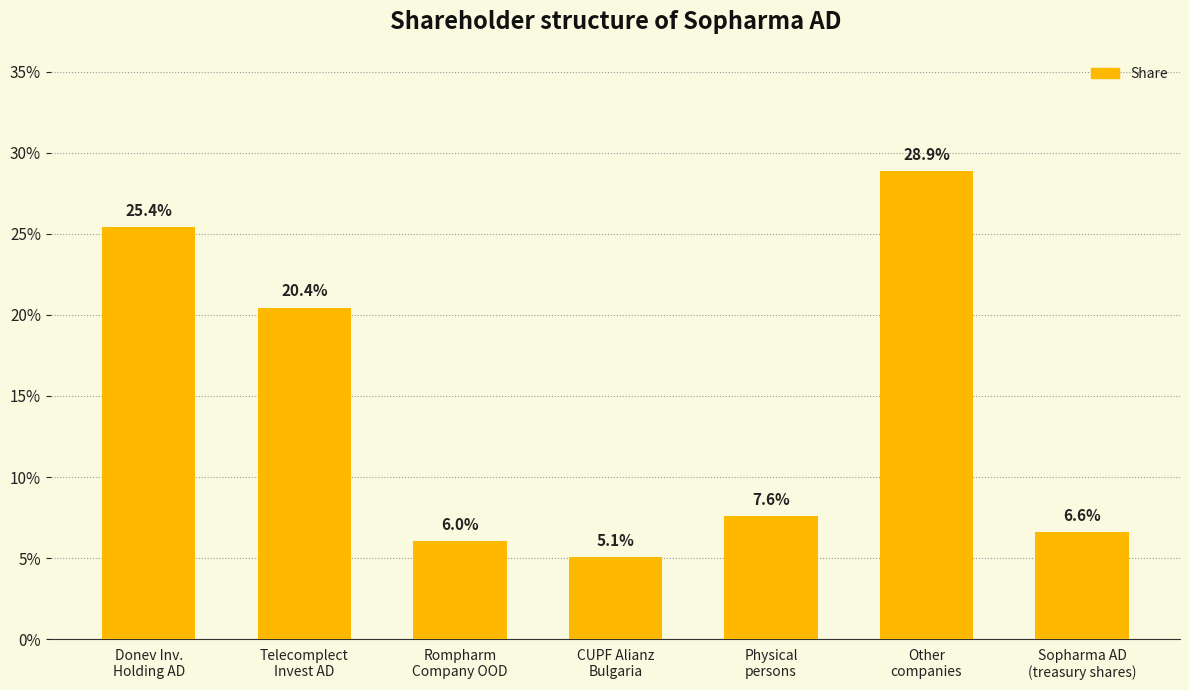

What is the average value?

0.1